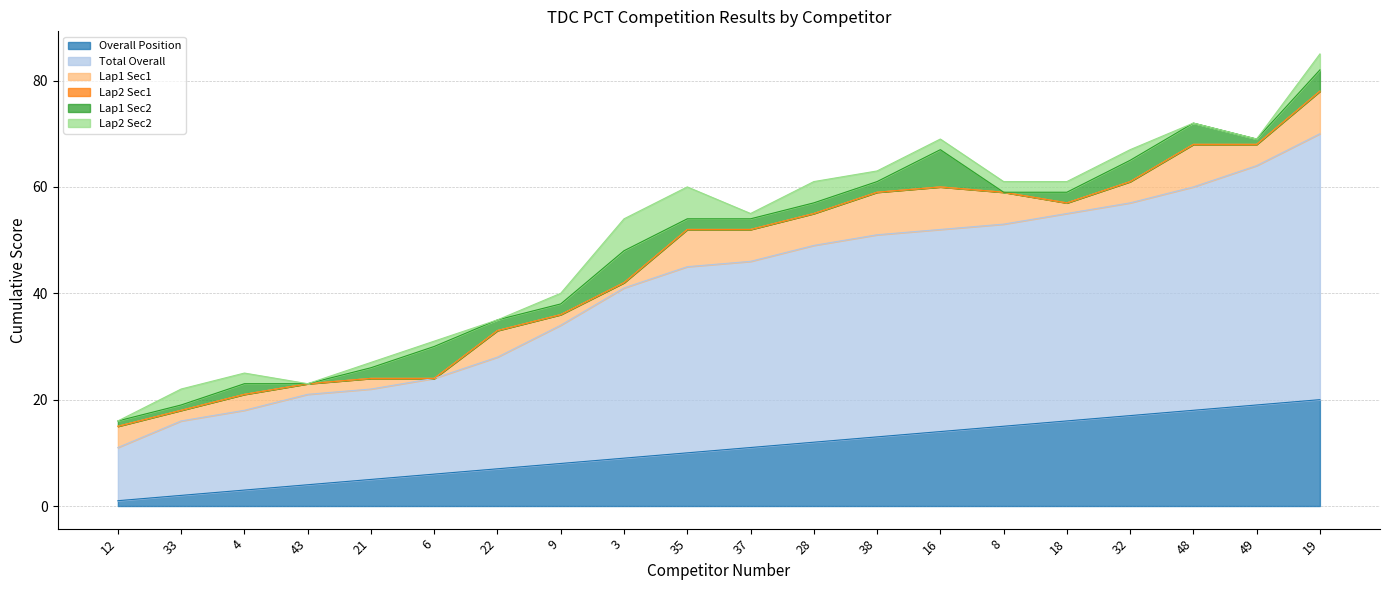

How many data points does each series have?

20